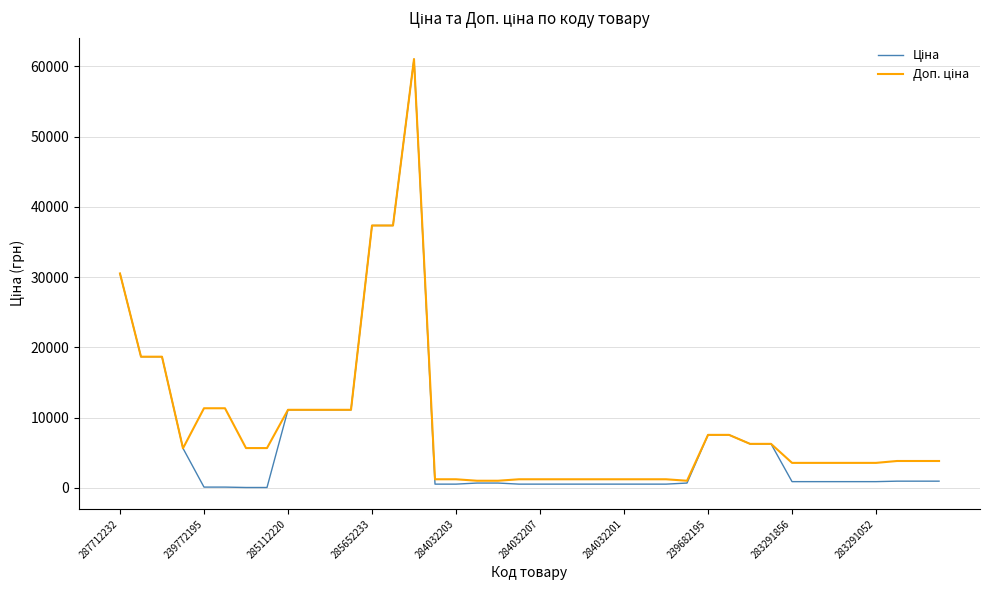

How many lines are shown in the chart?

2